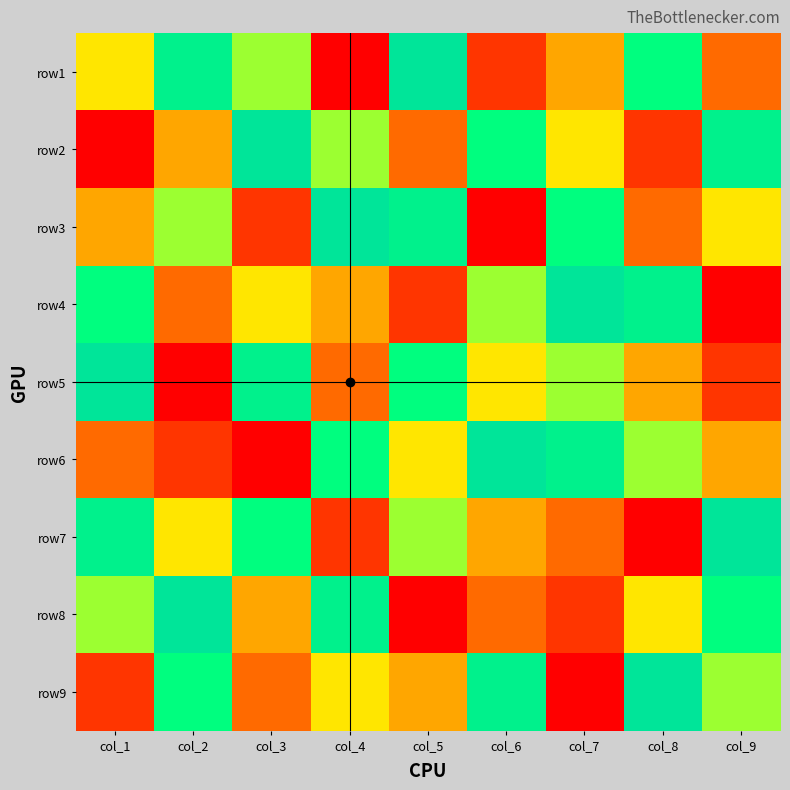

Reading left to right, list all the values displayed in this chart.

row1: col_1=5	col_2=8	col_3=6	col_4=1	col_5=9	col_6=2	col_7=4	col_8=7	col_9=3
row2: col_1=1	col_2=4	col_3=9	col_4=6	col_5=3	col_6=7	col_7=5	col_8=2	col_9=8
row3: col_1=4	col_2=6	col_3=2	col_4=9	col_5=8	col_6=1	col_7=7	col_8=3	col_9=5
row4: col_1=7	col_2=3	col_3=5	col_4=4	col_5=2	col_6=6	col_7=9	col_8=8	col_9=1
row5: col_1=9	col_2=1	col_3=8	col_4=3	col_5=7	col_6=5	col_7=6	col_8=4	col_9=2
row6: col_1=3	col_2=2	col_3=1	col_4=7	col_5=5	col_6=9	col_7=8	col_8=6	col_9=4
row7: col_1=8	col_2=5	col_3=7	col_4=2	col_5=6	col_6=4	col_7=3	col_8=1	col_9=9
row8: col_1=6	col_2=9	col_3=4	col_4=8	col_5=1	col_6=3	col_7=2	col_8=5	col_9=7
row9: col_1=2	col_2=7	col_3=3	col_4=5	col_5=4	col_6=8	col_7=1	col_8=9	col_9=6